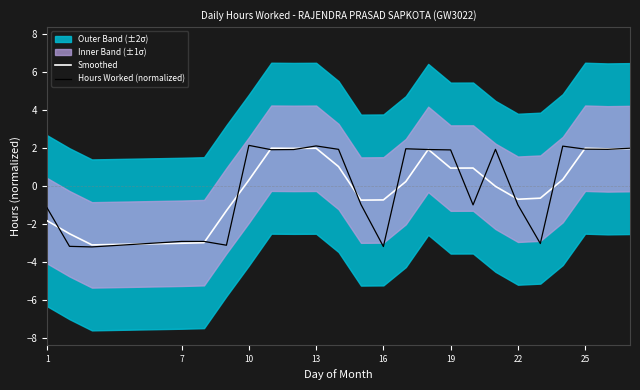

Reading left to right, extract all data points from this chart.

Smoothed: -1.8	-2.5	-3.1	-3.0	-3.0	-1.3	0.3	2.0	2.0	2.0	1.0	-0.7	-0.7	0.2	1.9	0.9	0.9	-0.0	-0.7	-0.6	0.3	2.0	2.0	2.0
Hours Worked (normalized): -1.2	-3.2	-3.2	-2.9	-2.9	-3.1	2.1	1.9	1.9	2.1	1.9	-1.0	-3.2	2.0	1.9	1.9	-1.0	1.9	-1.0	-3.0	2.1	1.9	1.9	2.0